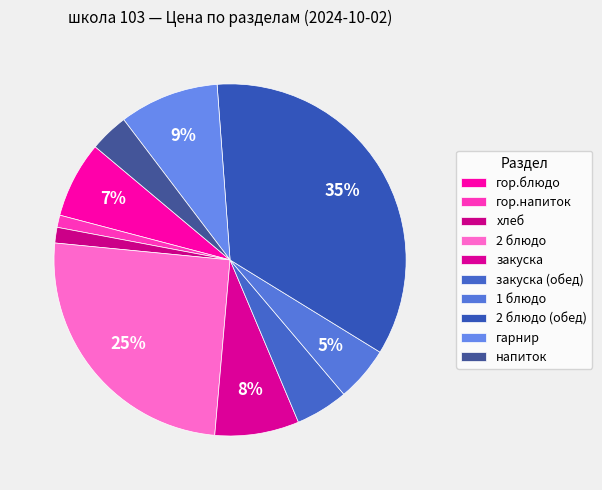

How many slices are in this pie chart?

10